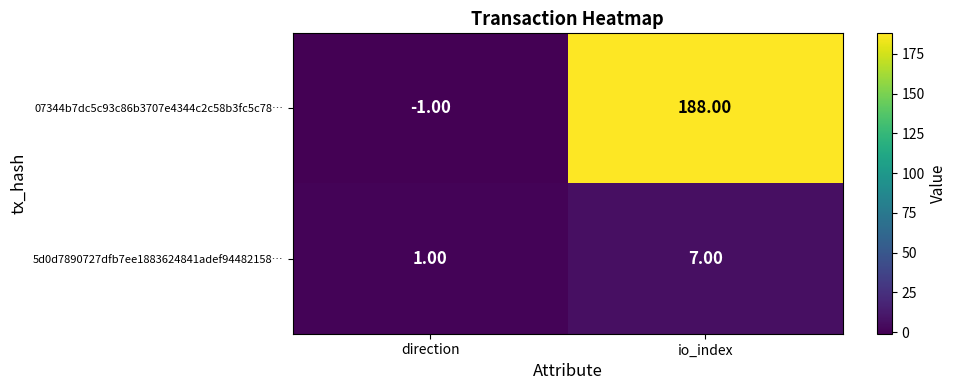

Which label corresponds to the smallest value in the chart?

direction